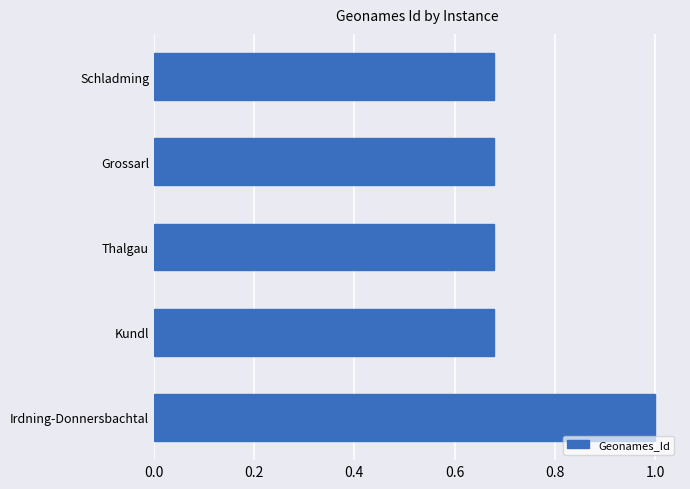

True or false: the data shows 0.9 at Grossarl.

False